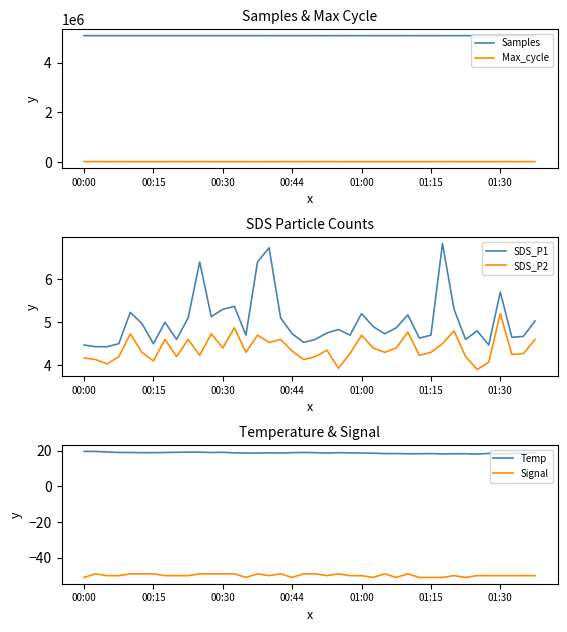

What is the difference between the second highest and second lowest values in the Max_cycle series?

764